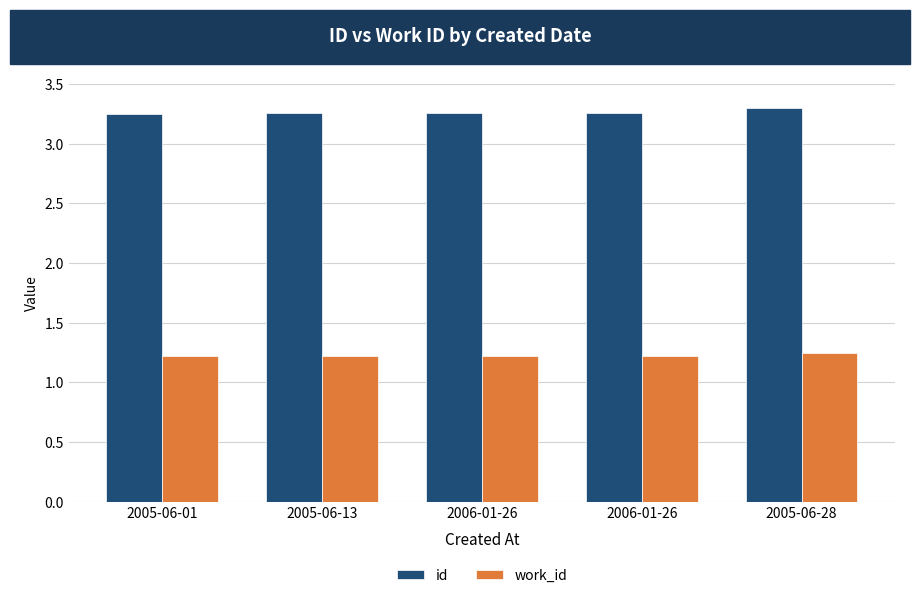

Which has a higher value, 2005-06-13 or 2005-06-01?

2005-06-13